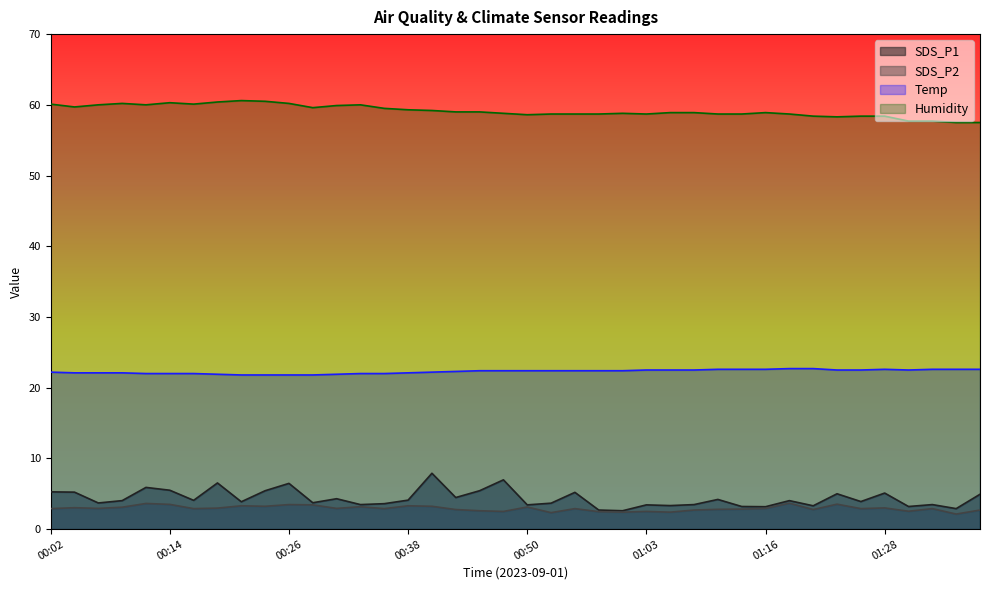

At which label is Humidity closest to 59?

00:43